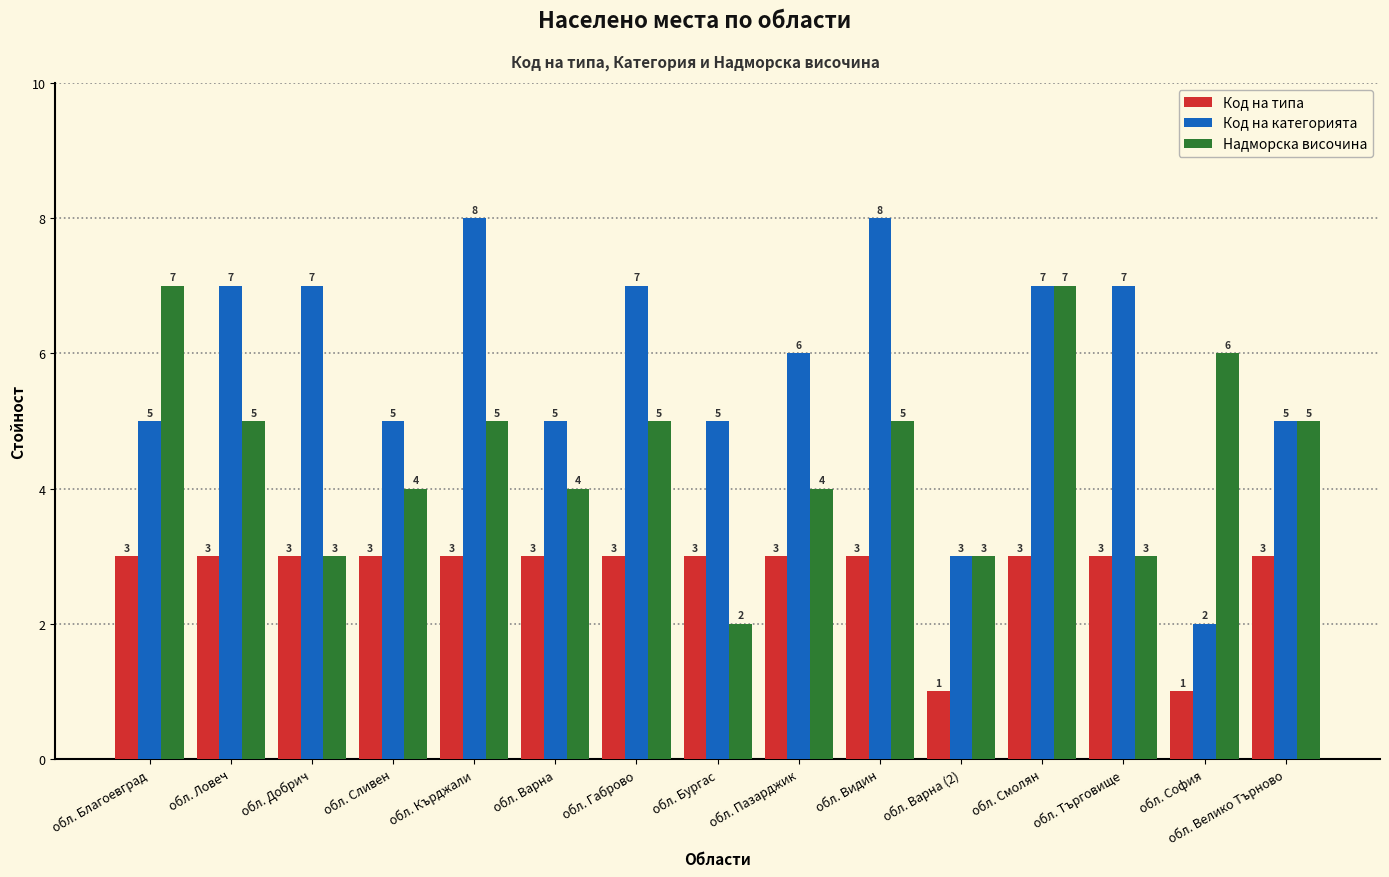

What is the maximum value shown in the chart?

8